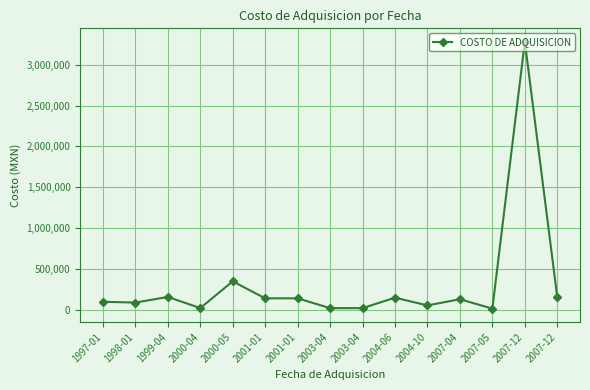

The value at 2007-12 is 4813875.9. True or false?

False